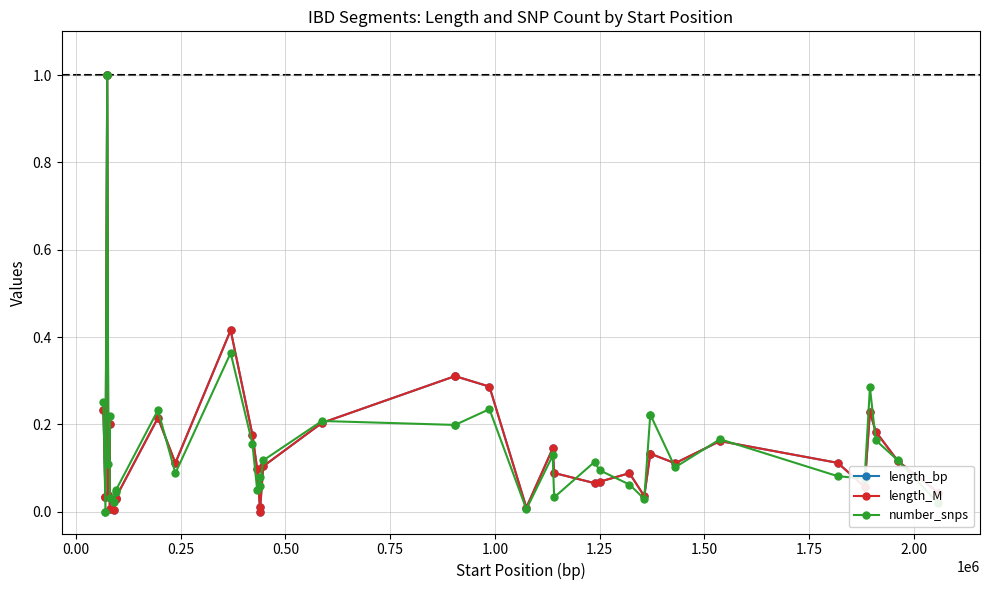

What is the value of the length_M point at the 37th from the left?

0.2